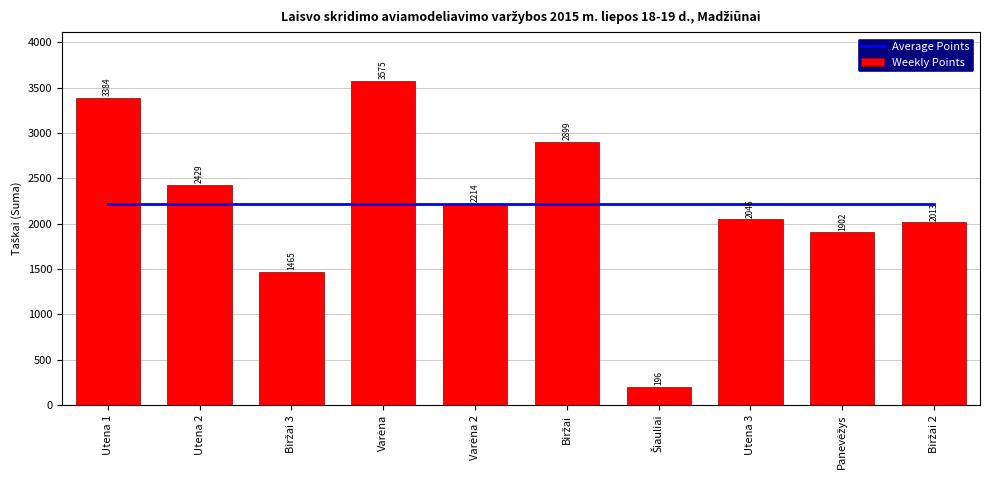

What are all the series names shown in the legend?

Average Points, Weekly Points